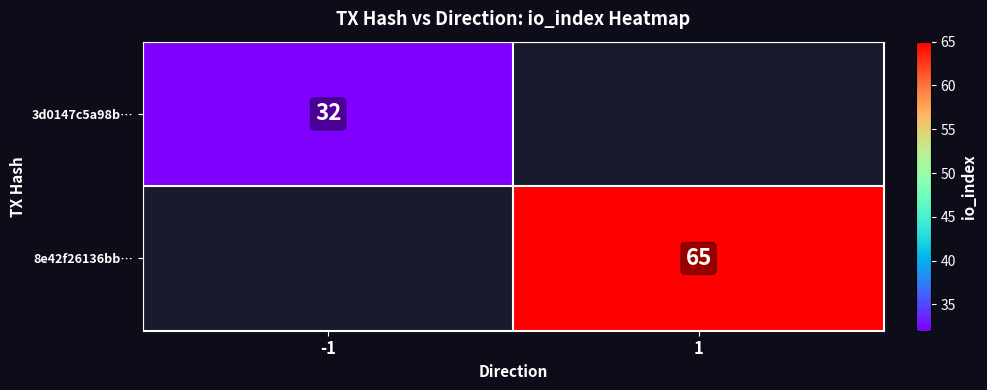

The value of 8e42f26136bb… at 1 is 65. True or false?

True